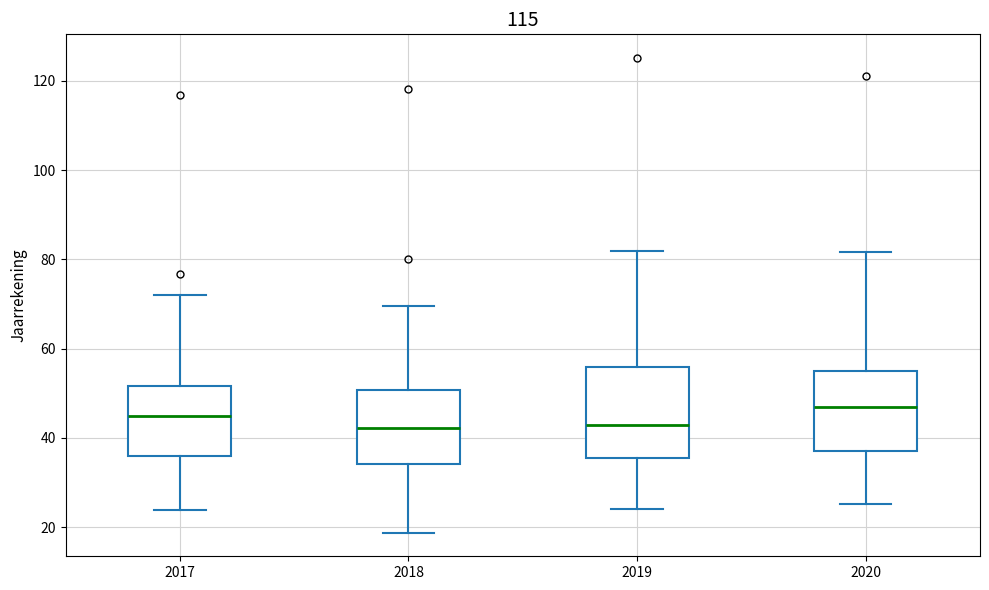

Reading left to right, transcribe this box plot: for each box, give where its median line is, the range the box spans, and where its two whiskers end, as read against the y-axis. The values are not printed on the chart, so give them approximately, as read against the axis.

2017: median 44, box 36 to 52, whiskers 24 to 72
2018: median 42, box 34 to 50, whiskers 18 to 70
2019: median 42, box 36 to 56, whiskers 24 to 82
2020: median 46, box 38 to 56, whiskers 26 to 82